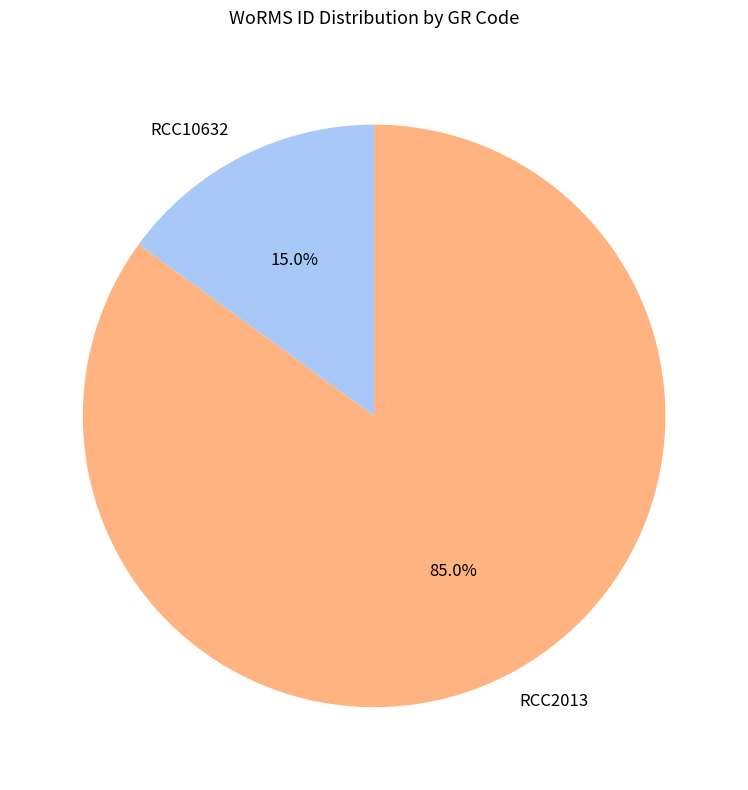

What is the ratio of the value at RCC2013 to the value at RCC10632?

5.7